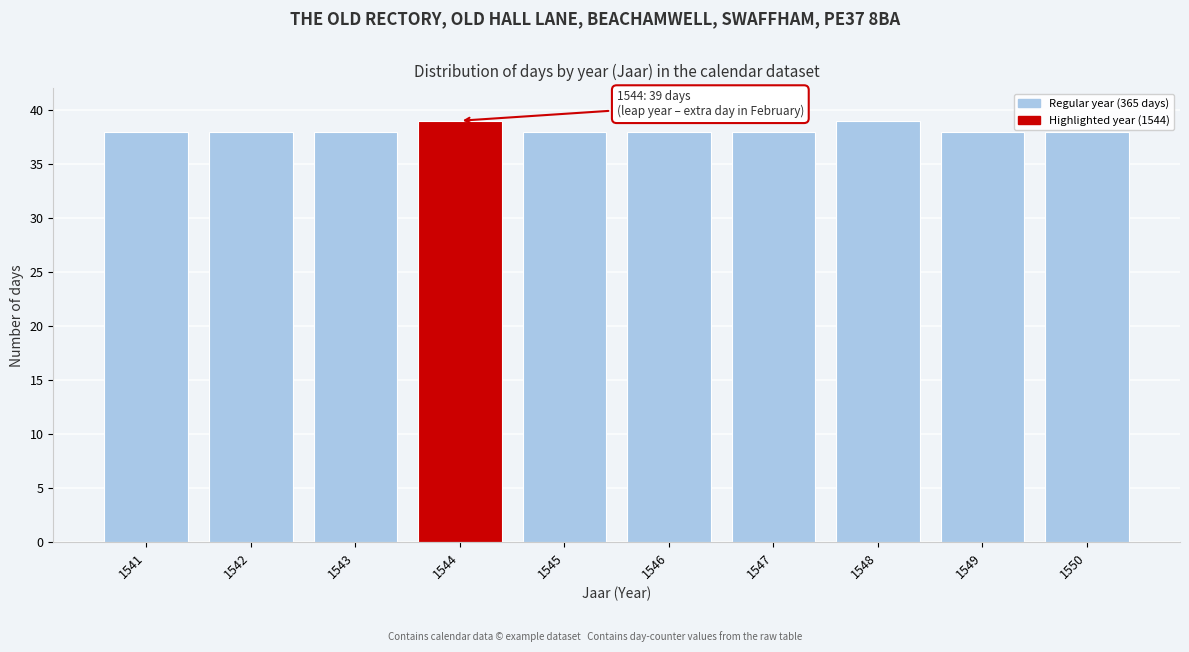

Reading right to left, what are all the values shown in this chart?

1550=38	1549=38	1548=39	1547=38	1546=38	1545=38	1544=39	1543=38	1542=38	1541=38